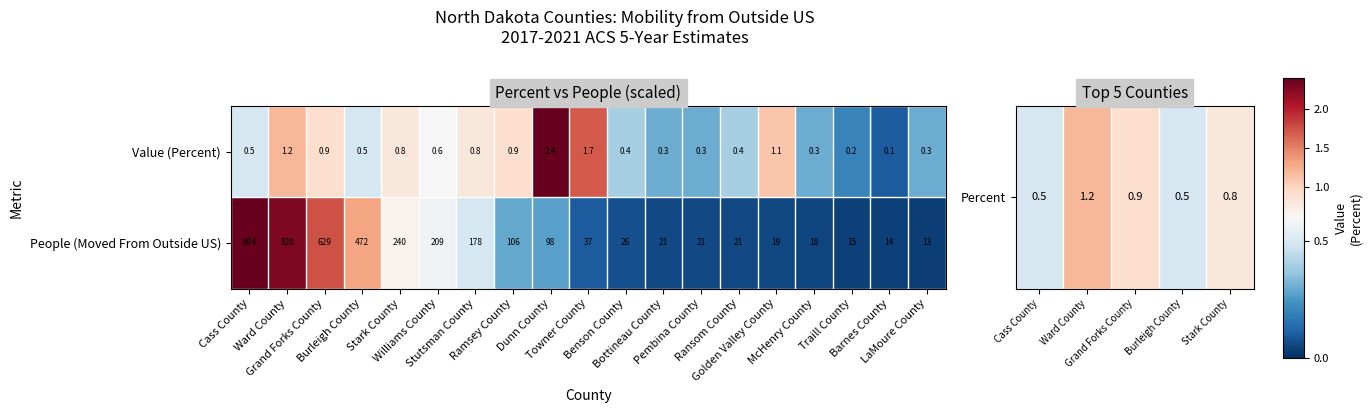

At which category does the chart reach its peak across all series?

Cass County